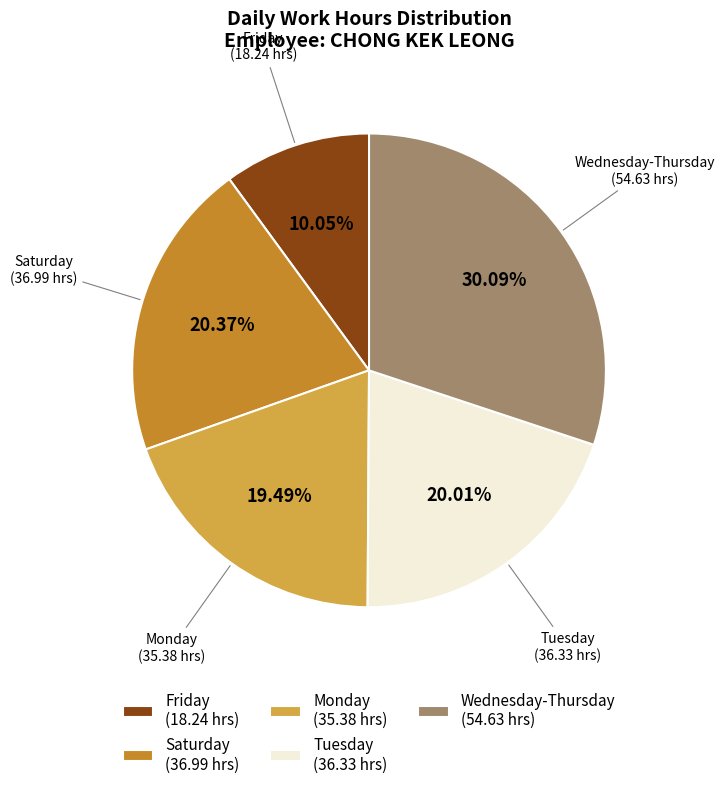

Do Saturday (36.99 hrs) and Tuesday (36.33 hrs) together represent more than half of the pie?

No